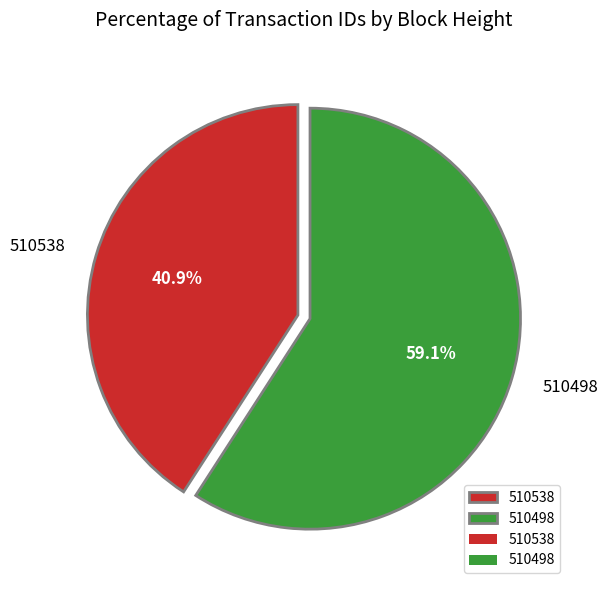

The 510498 slice represents 53% of the pie. True or false?

False